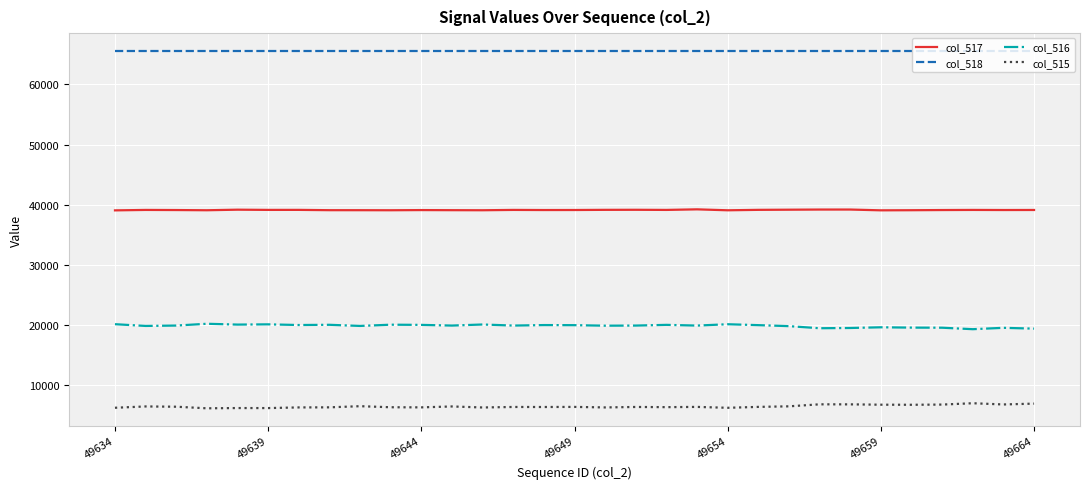

Rank the series by their average value, from lowest to highest.

col_515, col_516, col_517, col_518